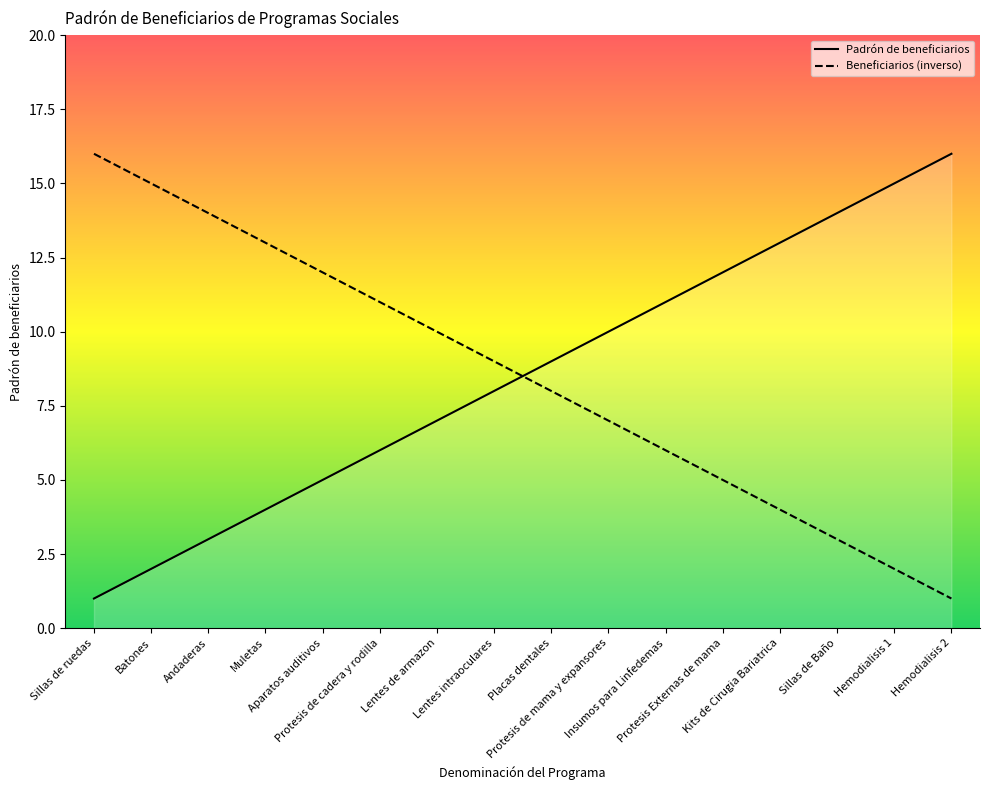

What is the greatest value displayed?

16